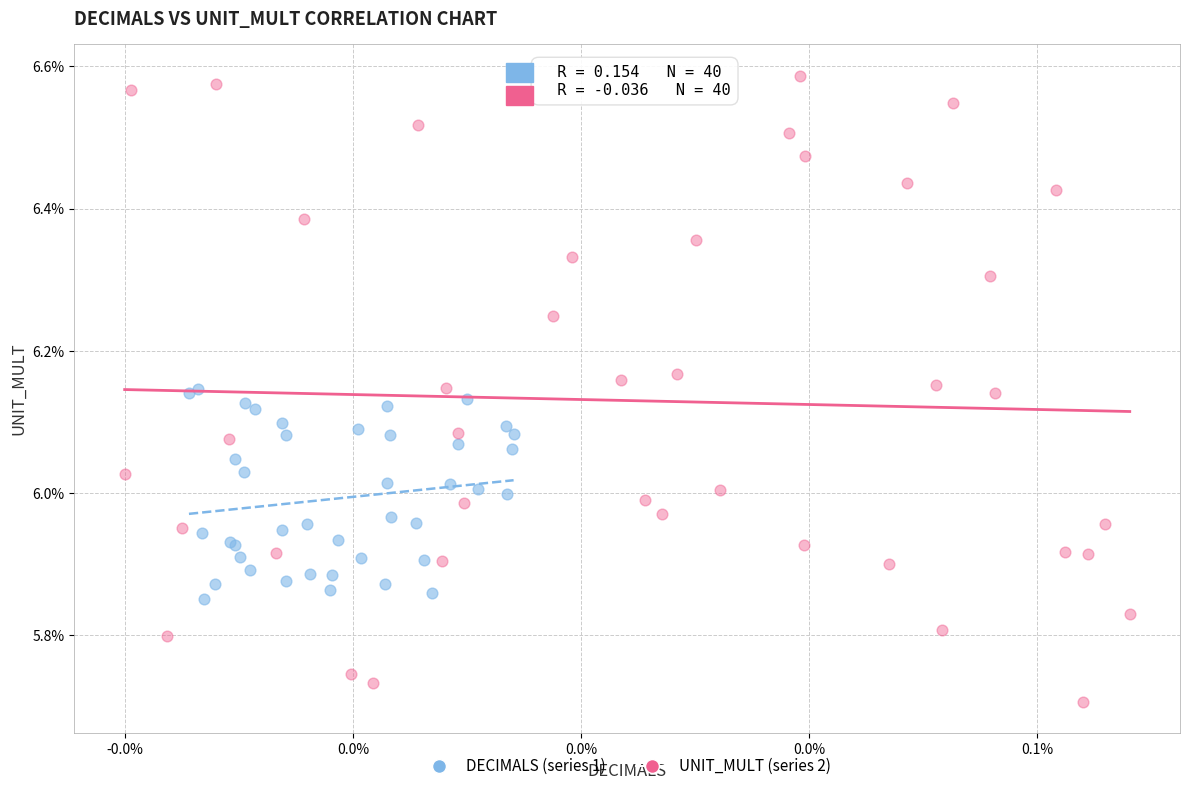

Which series reaches the maximum Y coordinate?

UNIT_MULT (series 2)